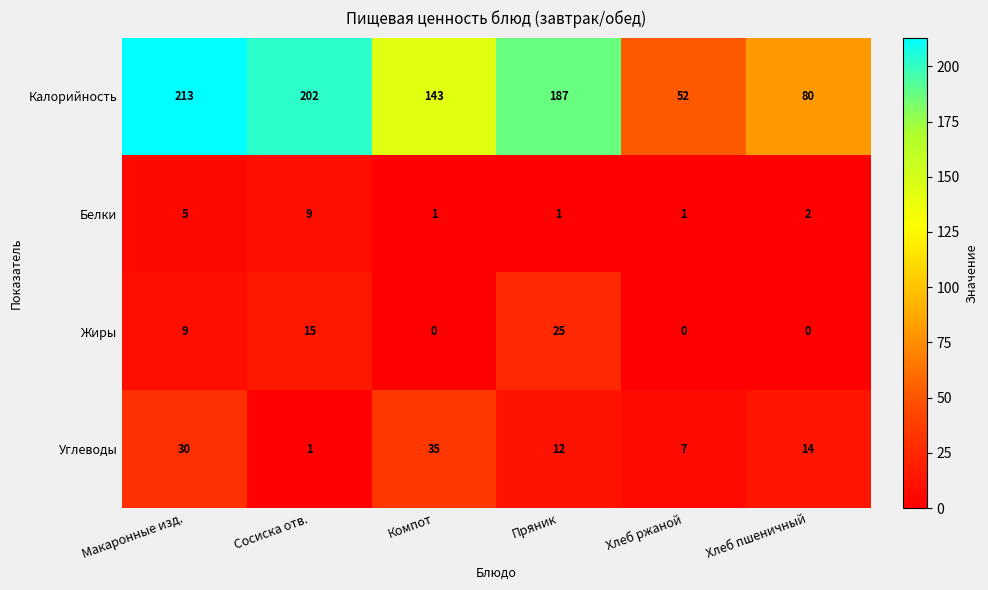

How many categories are shown in the chart?

6